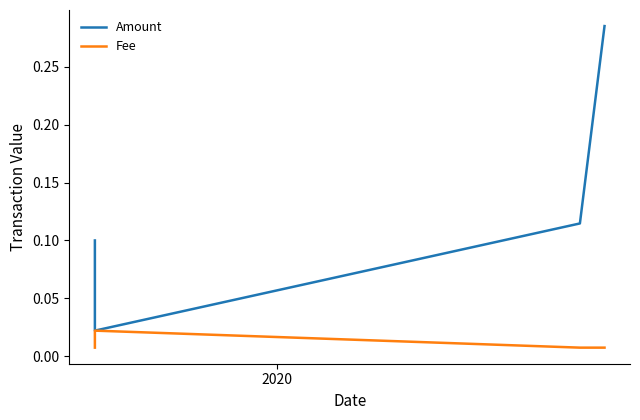

Which series has the largest range (max minus min)?

Amount